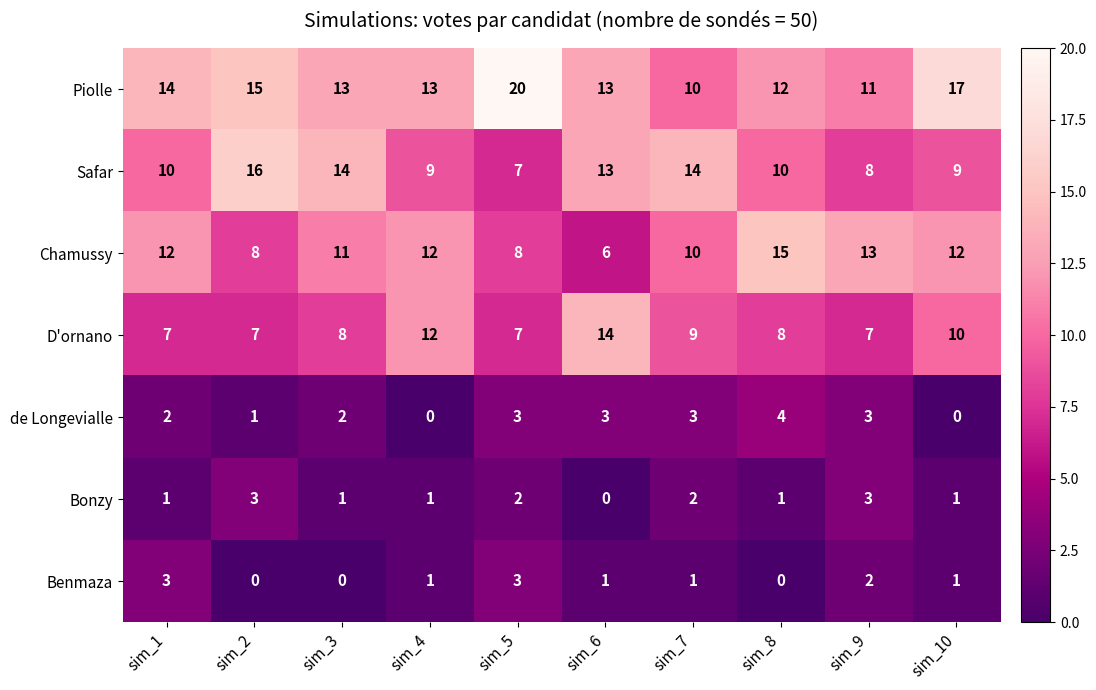

Where is D'ornano nearest to the value 10?

sim_10